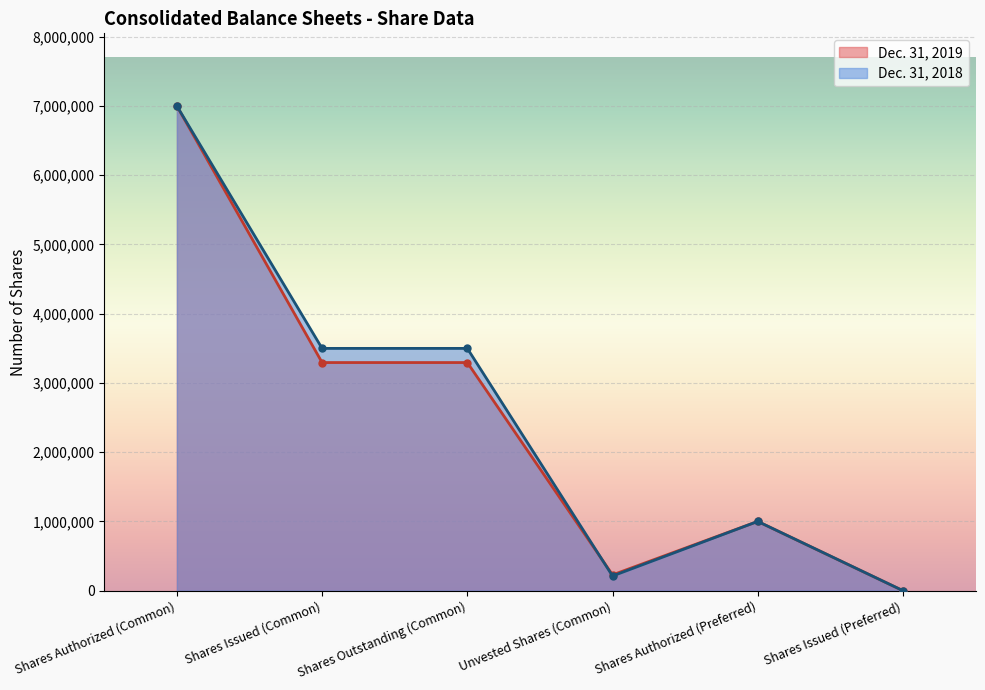

What is the label of the 1st point from the left?

Shares Authorized (Common)